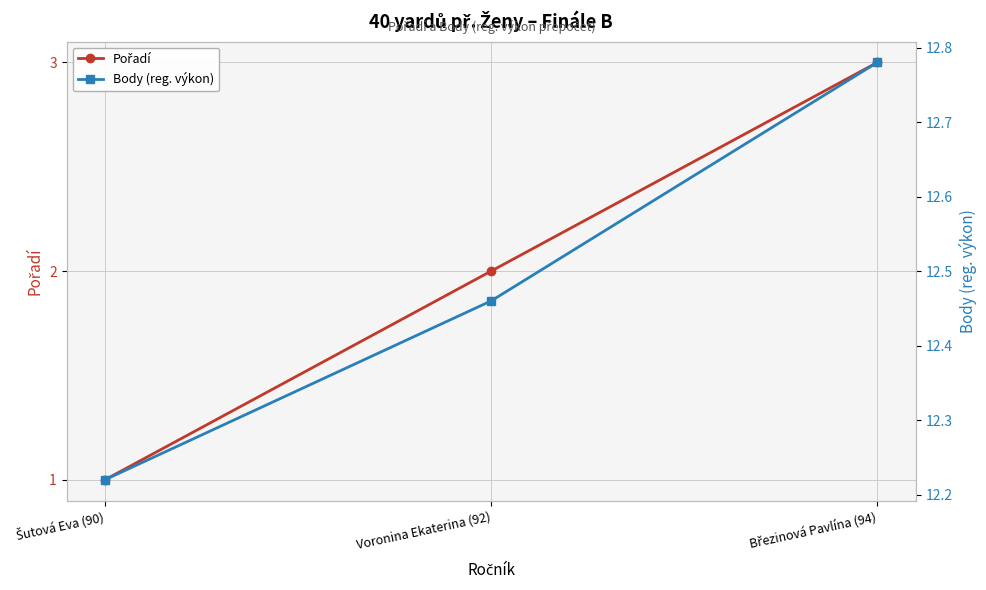

What is the difference between the Pořadí values at Voronina Ekaterina (92) and Šutová Eva (90)?

1.0